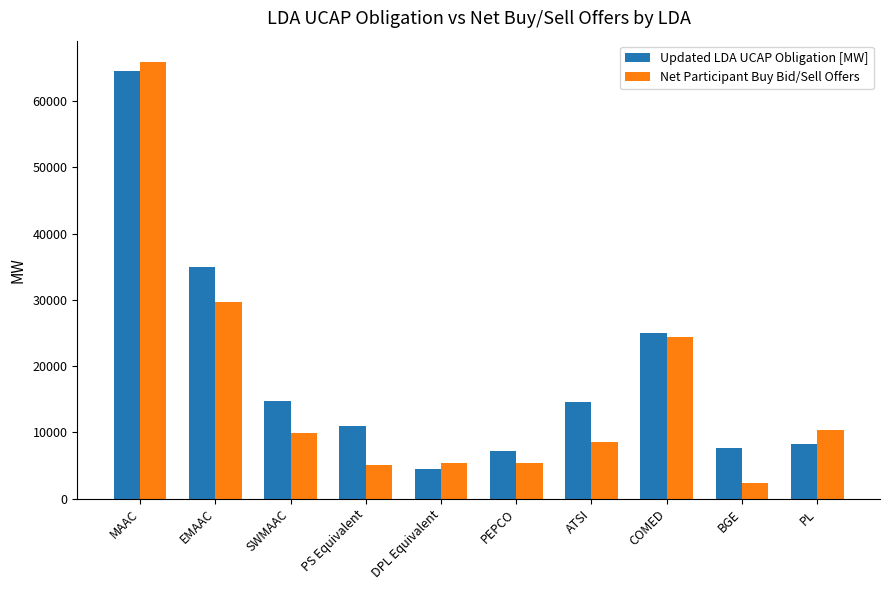

Which label corresponds to the largest value in the chart?

MAAC